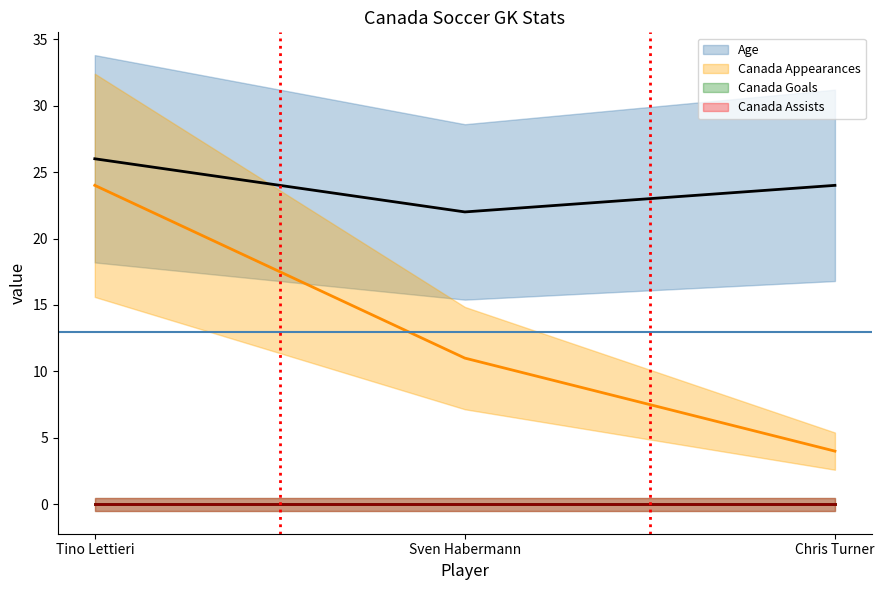

Which series has the widest spread of values?

Canada Appearances